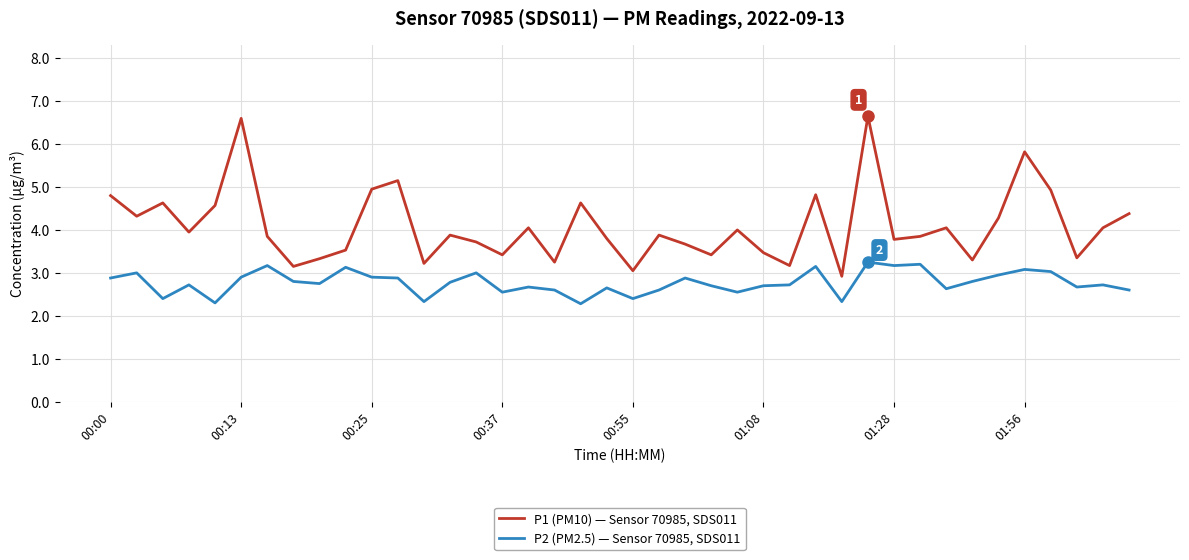

List the series in order of their peak value, highest first.

P1 (PM10) — Sensor 70985, SDS011, P2 (PM2.5) — Sensor 70985, SDS011